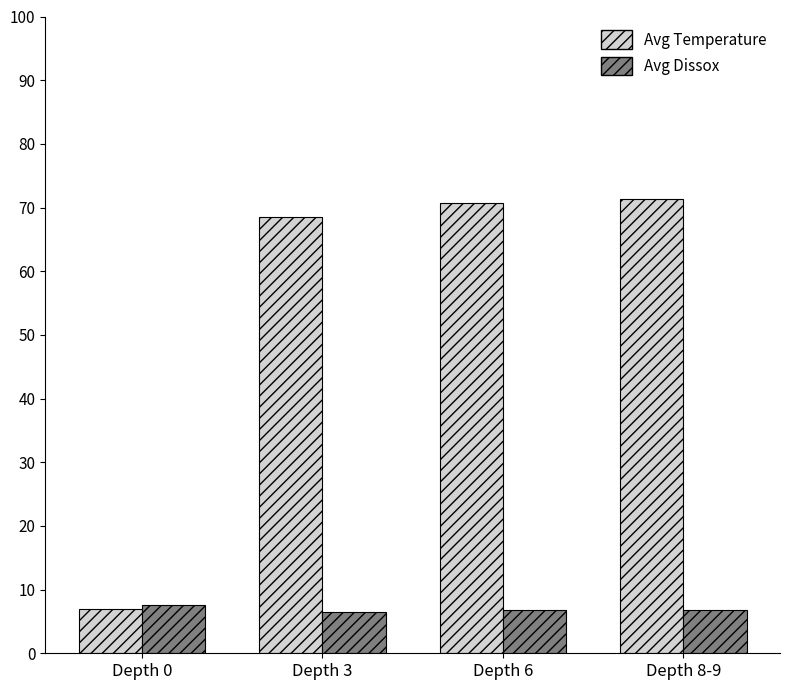

Which series changed the most between Depth 0 and Depth 6?

Avg Temperature